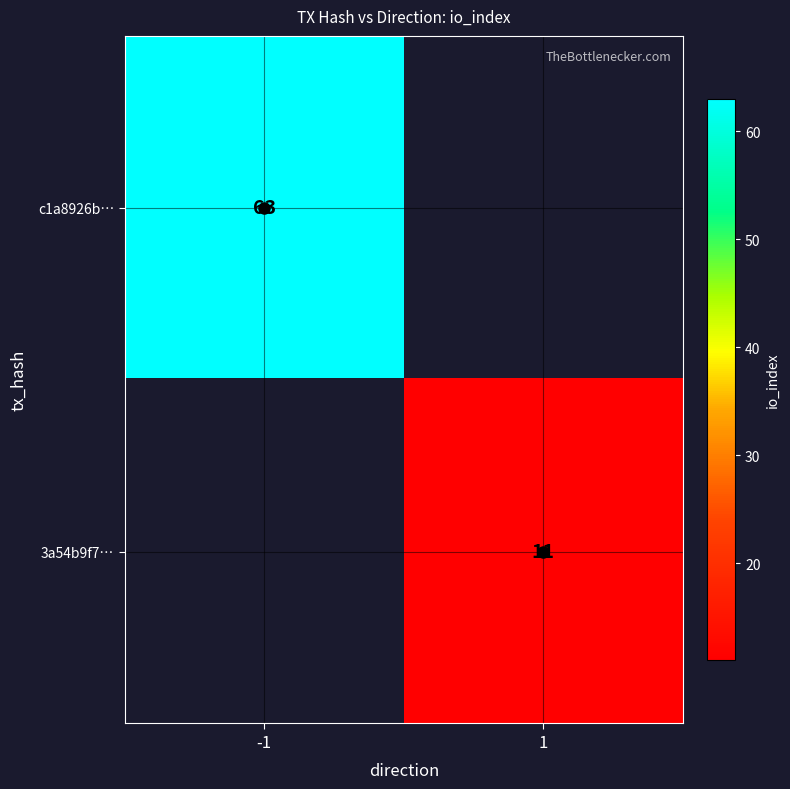

What is the maximum value shown in the chart?

63.0